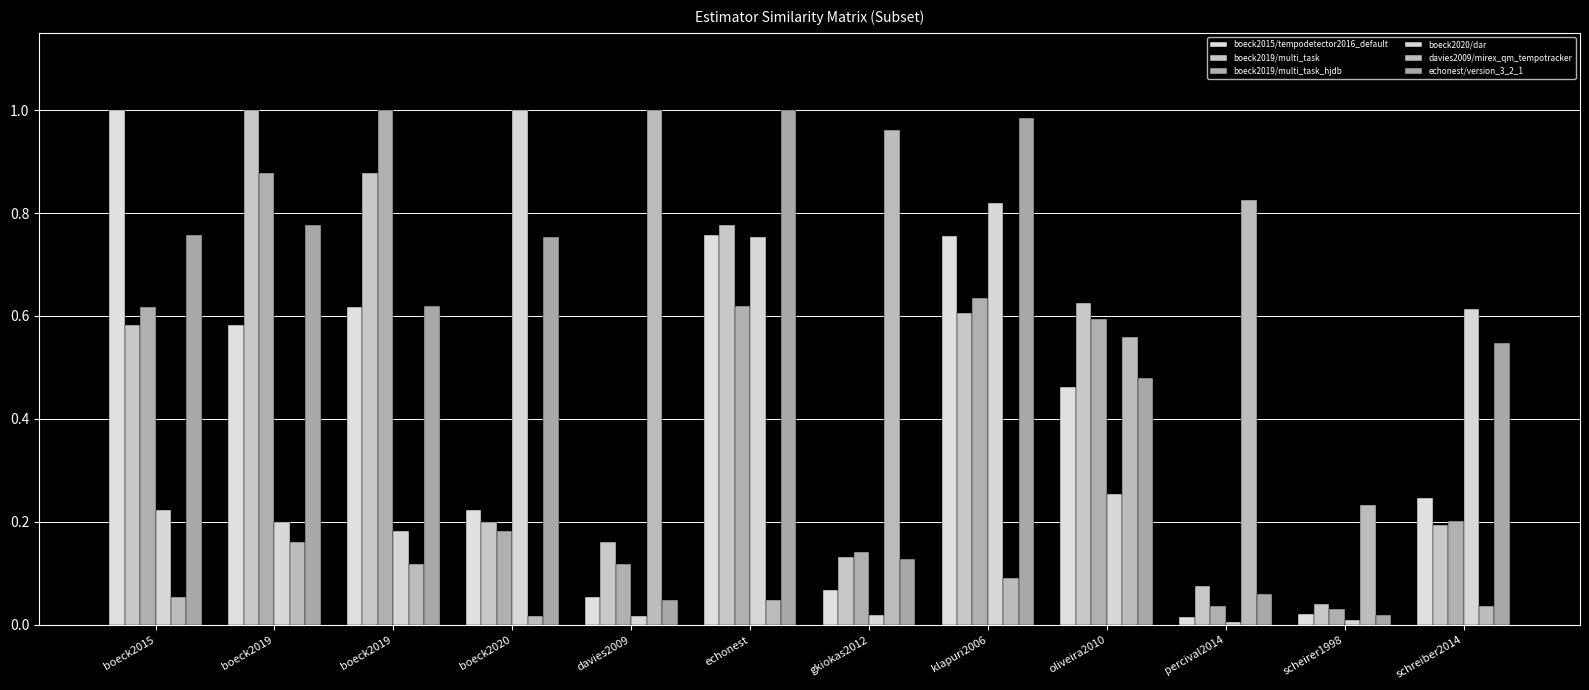

Rank the categories by boeck2019/multi_task_hjdb value from lowest to highest.

scheirer1998, percival2014, davies2009, gkiokas2012, boeck2020, schreiber2014, oliveira2010, boeck2015, echonest, klapuri2006, boeck2019, boeck2019